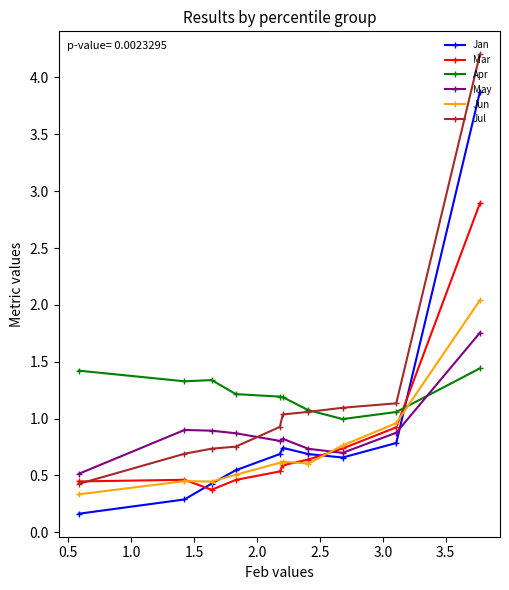

What is the smallest value displayed?

0.2